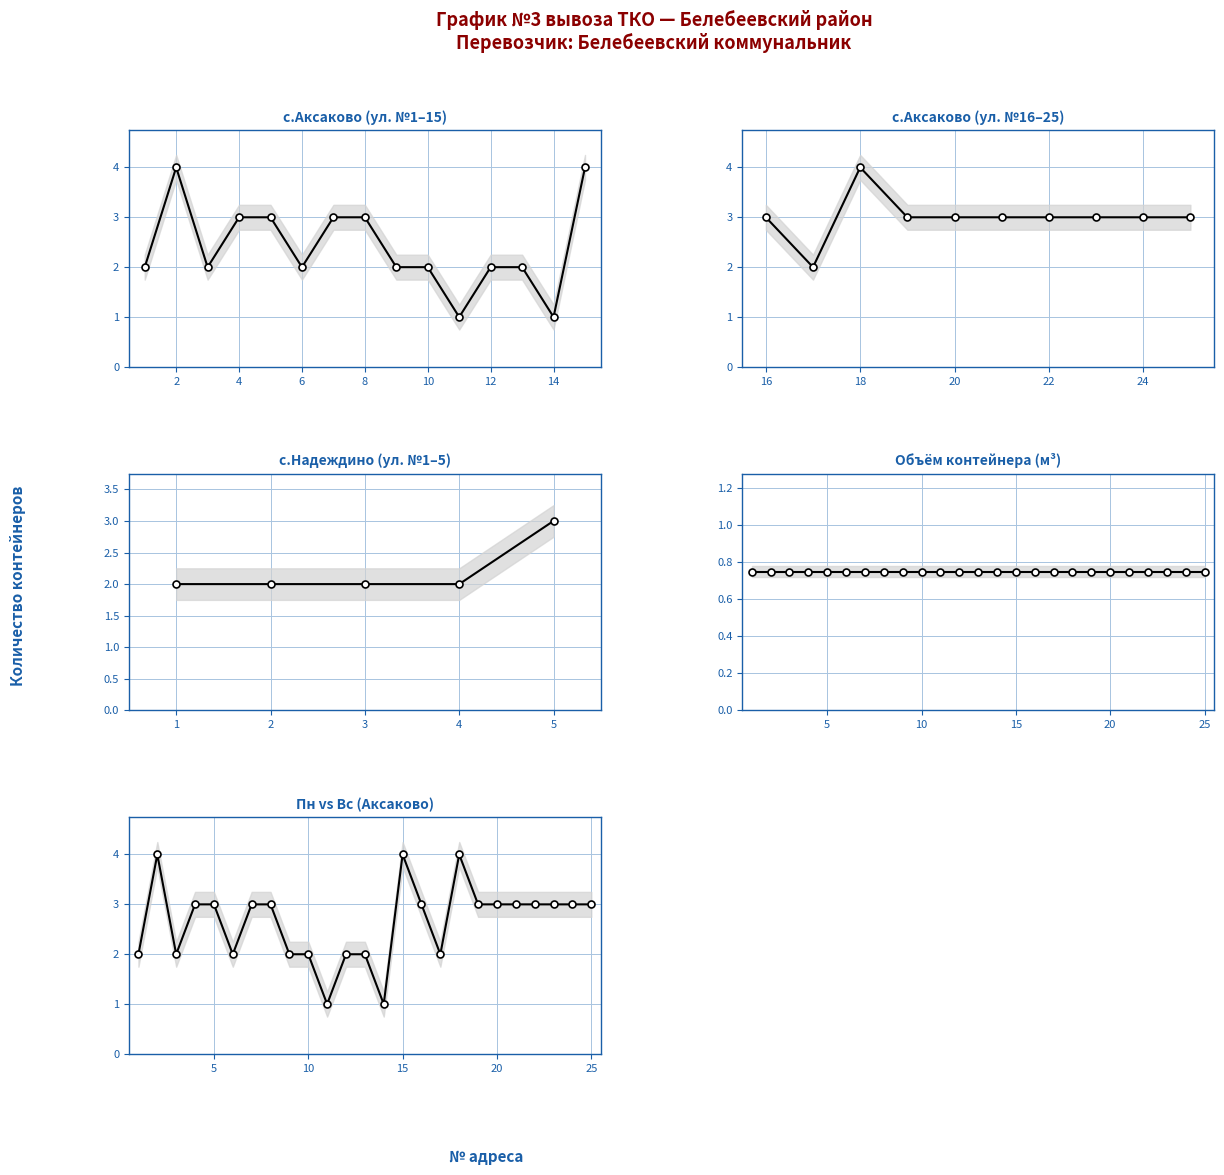

What is the value of the объем конт. point at the 17th from the left?

0.8